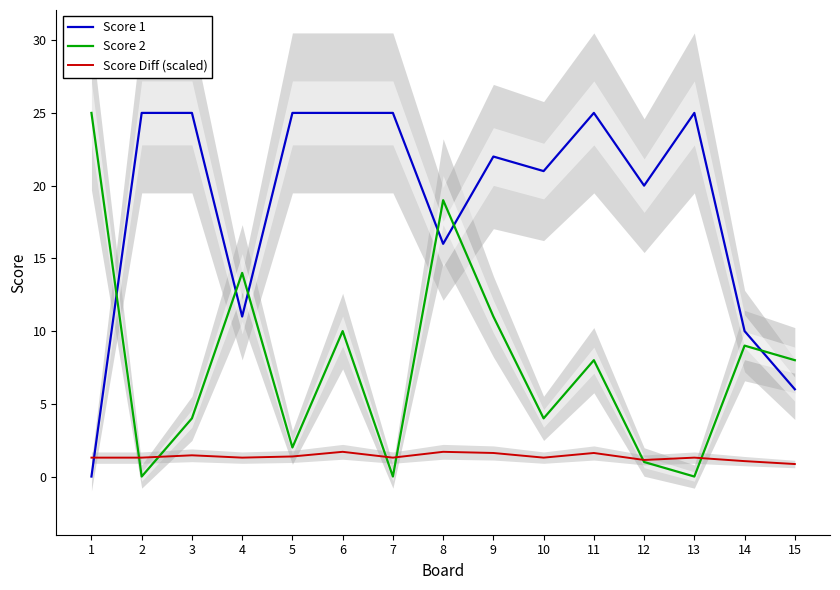

Rank the series by their maximum value, from highest to lowest.

Score 1, Score 2, Score Diff (scaled)